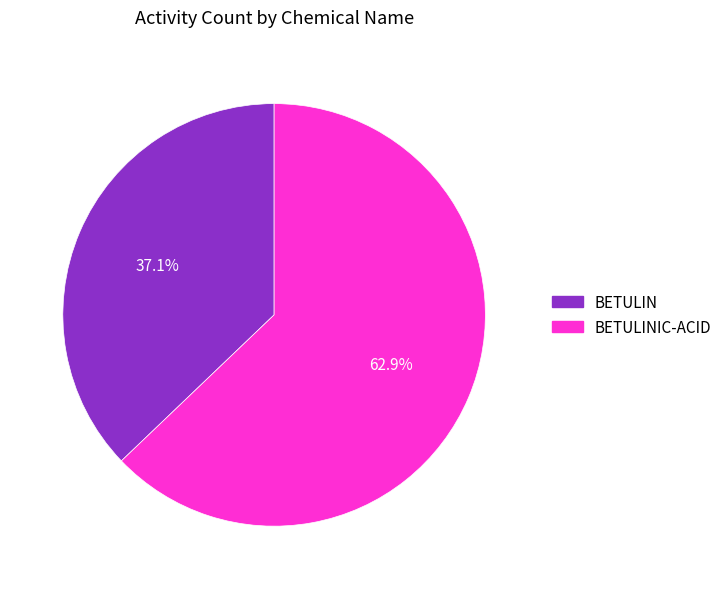

Is there a majority slice in this chart?

Yes